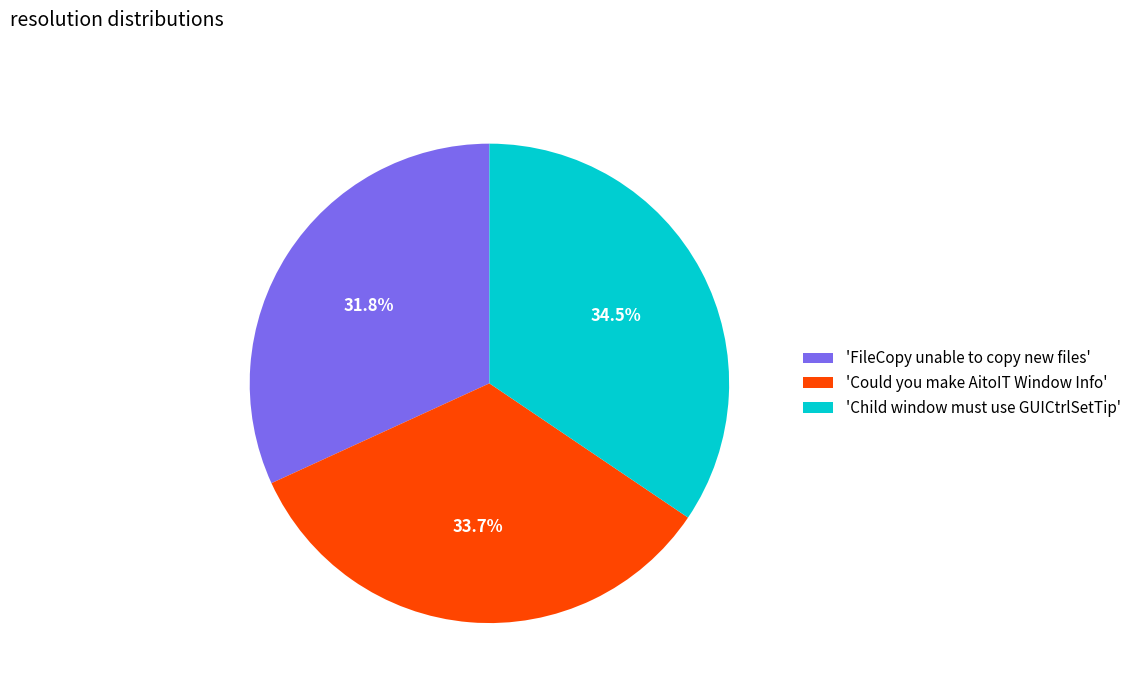

Is 'FileCopy unable to copy new files' the majority of the pie?

No